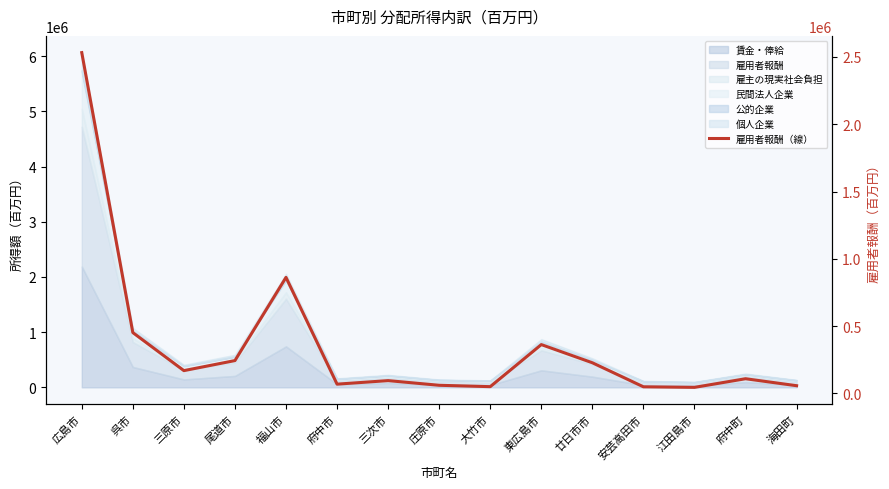

What is the difference between the maximum and minimum values?

2487515